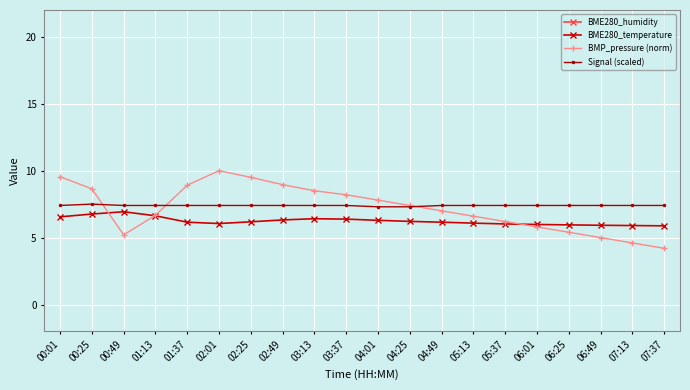

Which label corresponds to the smallest value in the chart?

07:37